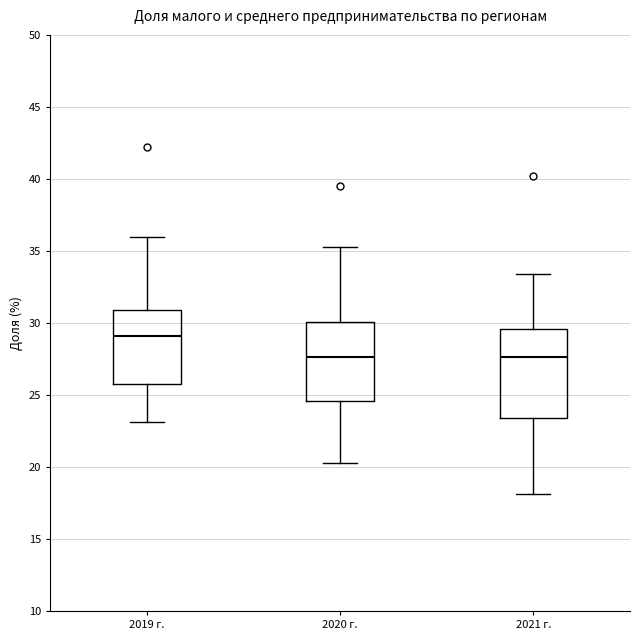

Reading left to right, transcribe this box plot: for each box, give where its median line is, the range the box spans, and where its two whiskers end, as read against the y-axis. The values are not printed on the chart, so give them approximately, as read against the axis.

2019 г.: median 29.0, box 25.5 to 31.0, whiskers 23.0 to 36.0
2020 г.: median 27.5, box 24.5 to 30.0, whiskers 20.5 to 35.0
2021 г.: median 27.5, box 23.5 to 29.5, whiskers 18.0 to 33.5